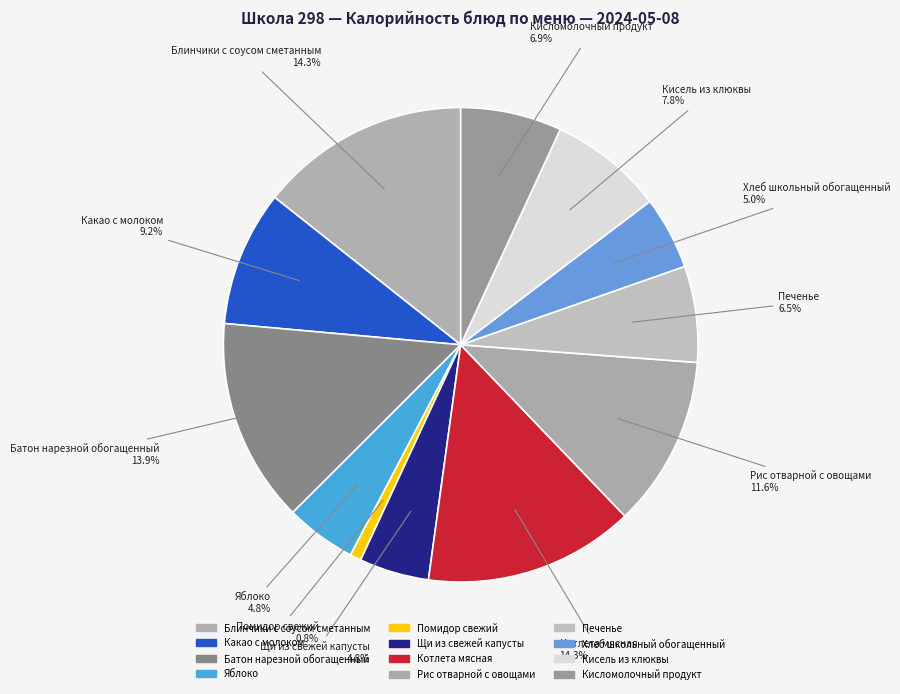

What percentage is the Кисломолочный продукт slice, to the nearest percent?

7%